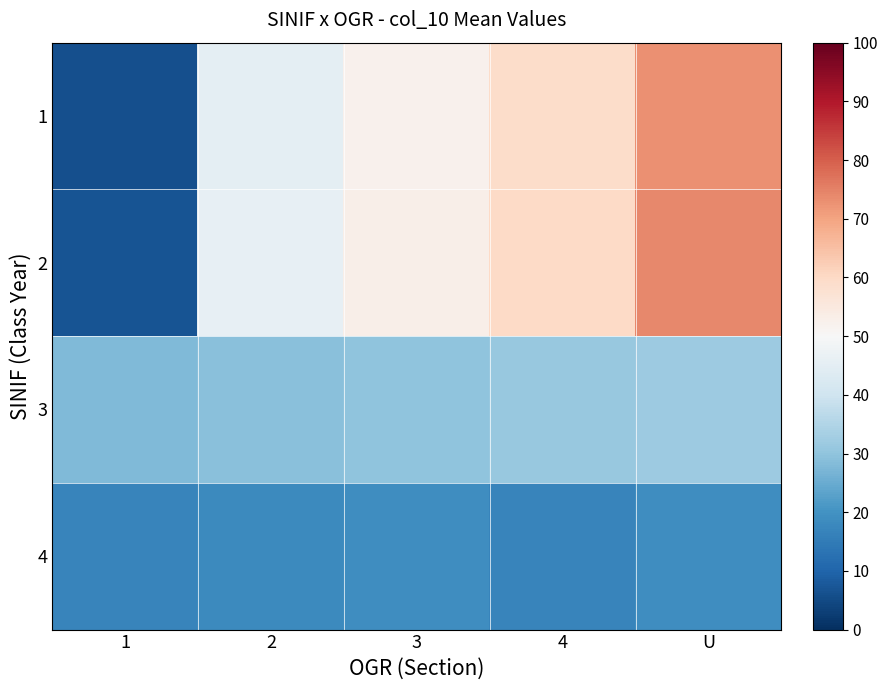

At which category is the sum across all series the highest?

U